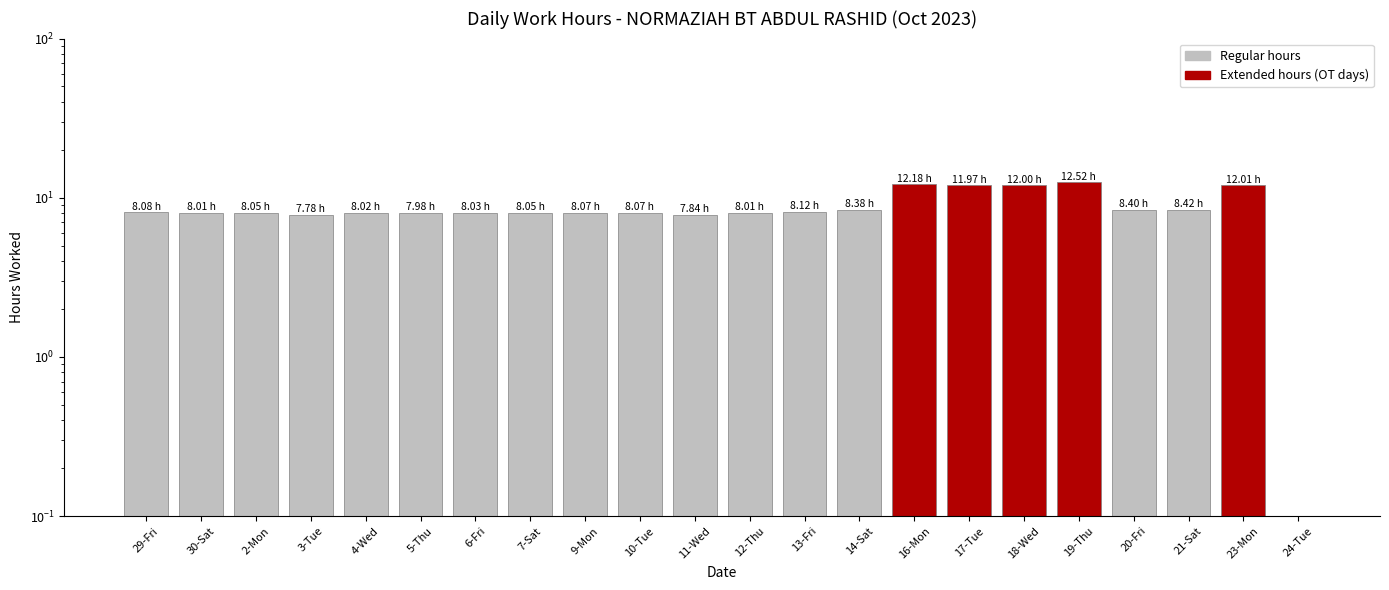

What is the ratio of the value at 7-Sat to the value at 21-Sat?

1.0